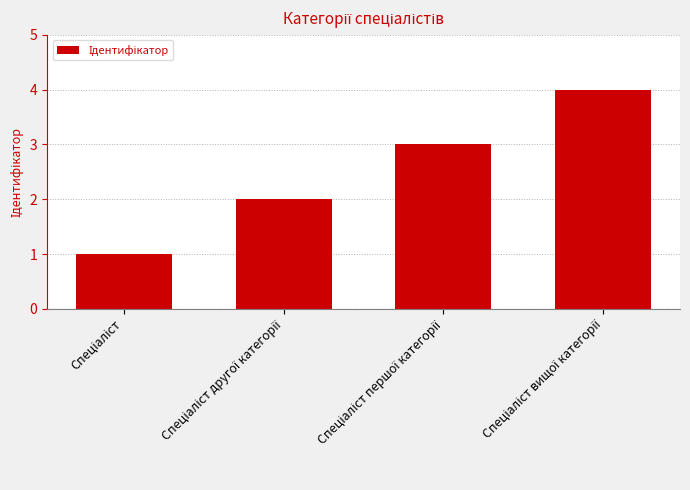

What is the maximum value shown in the chart?

4